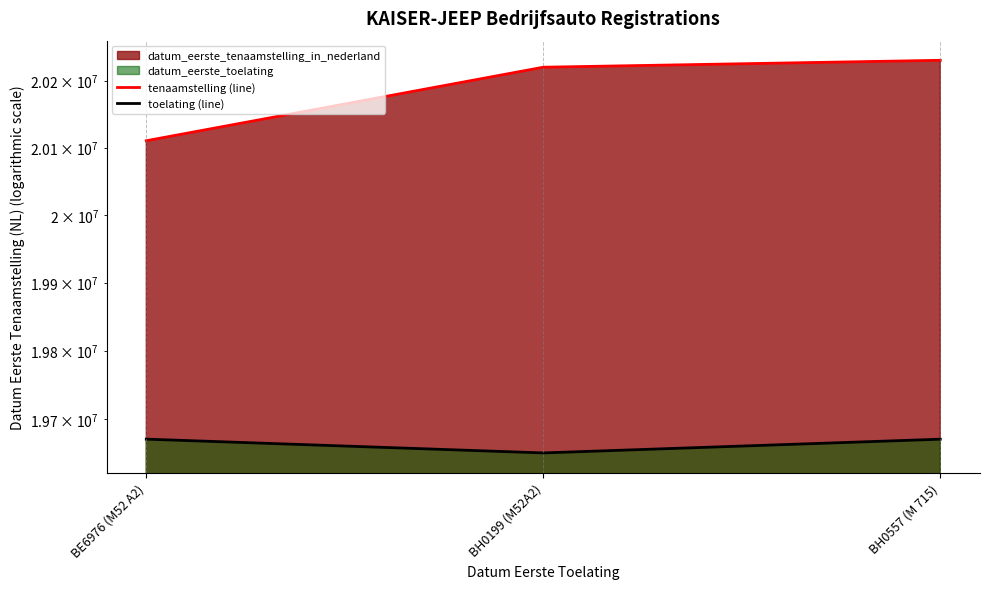

At which label does toelating (line) first exceed 19670630?

BE6976 (M52 A2)